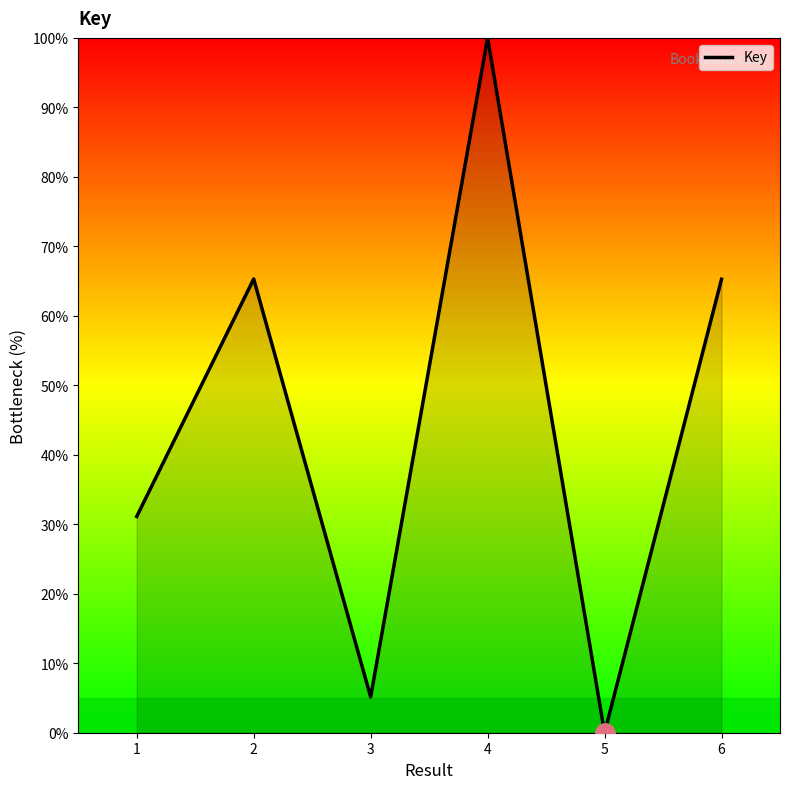

The value at 2 is 65.3. True or false?

True